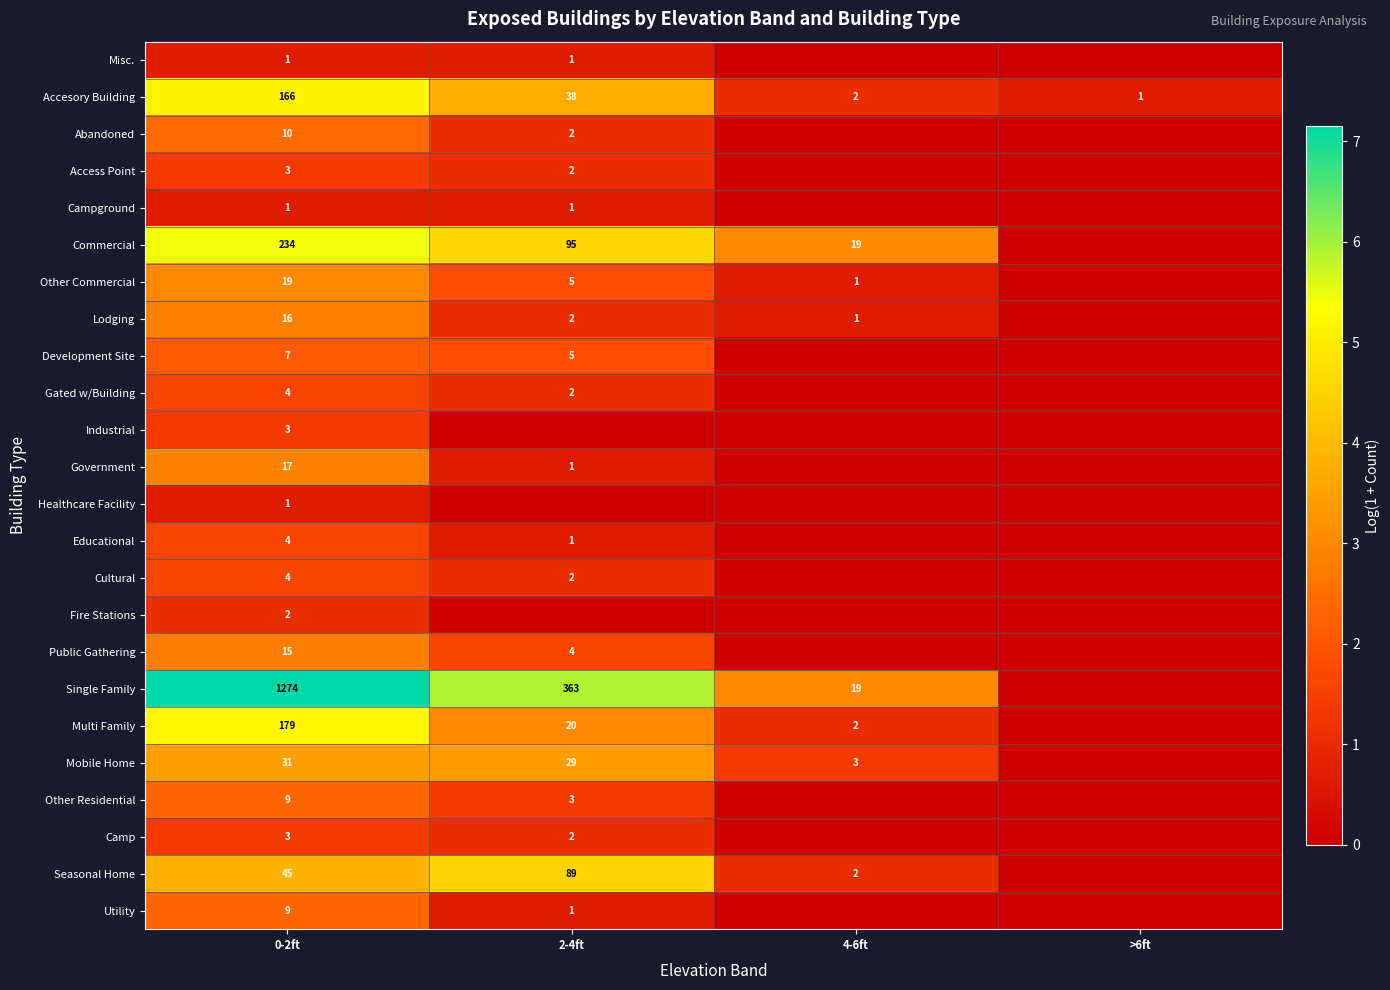

Is it true that Accesory Building equals 1 at 4-6ft?

False